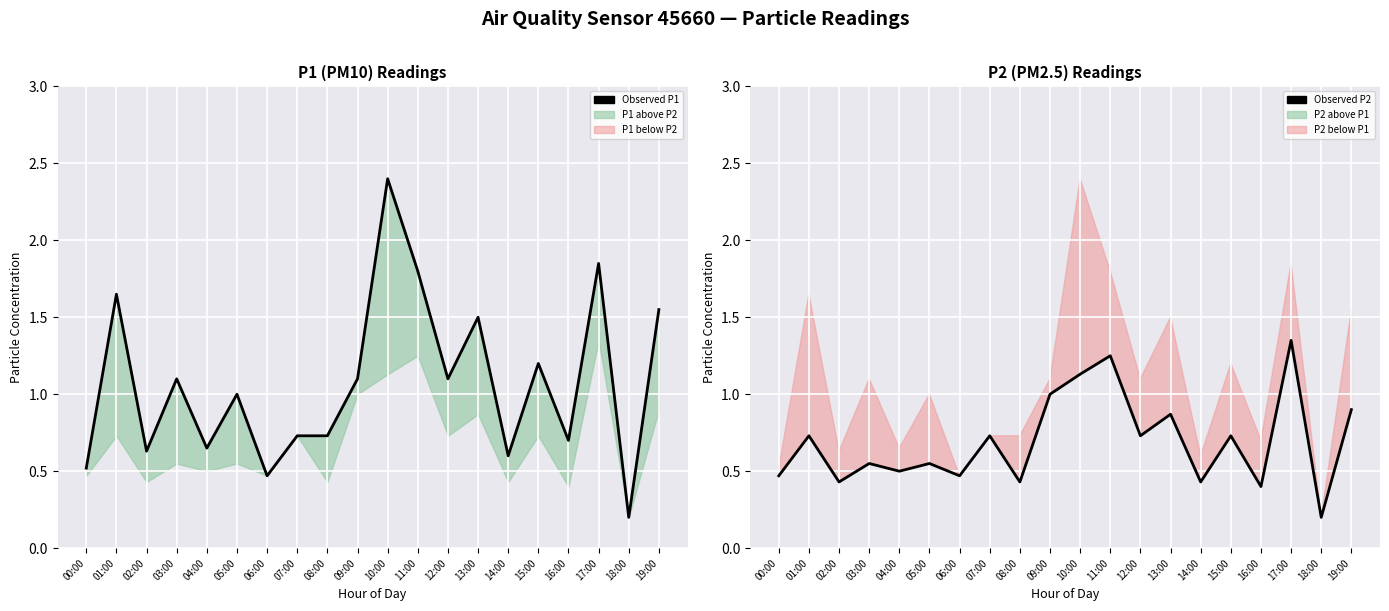

What is the spread (max minus min) of values at 08:00?

0.3